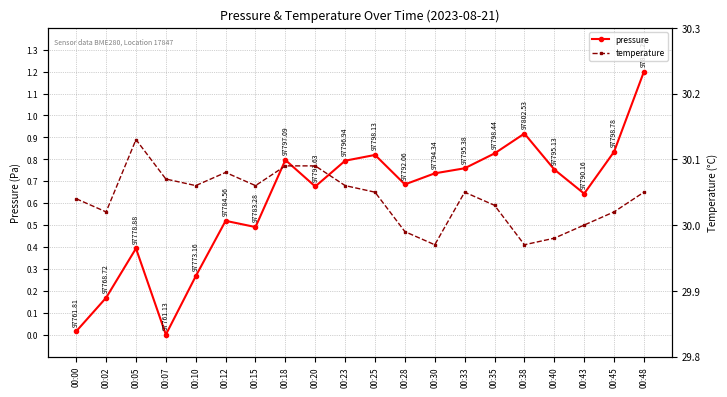

Which series has the largest total across all categories?

temperature